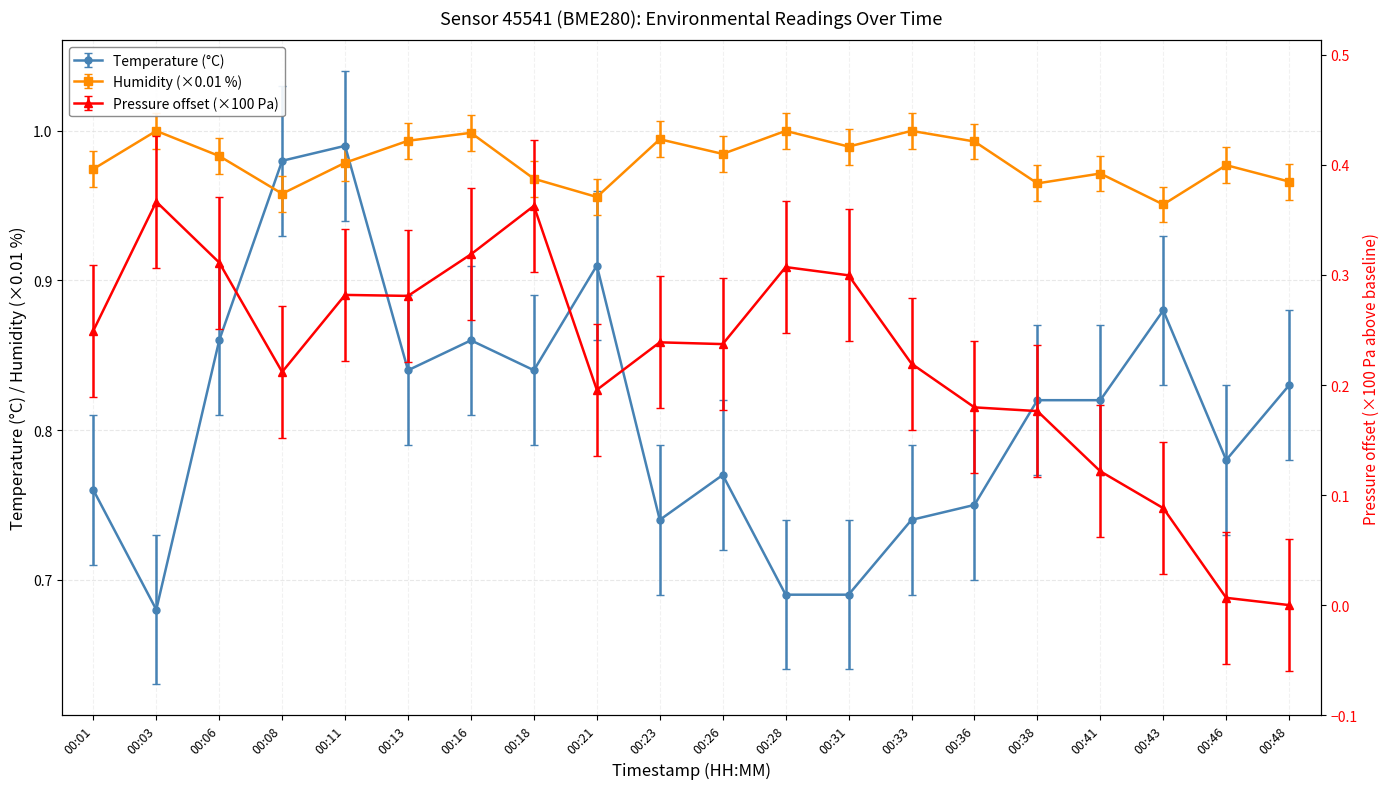

In humidity, how many points are higher than both neighbors (excluding endpoints)?

7